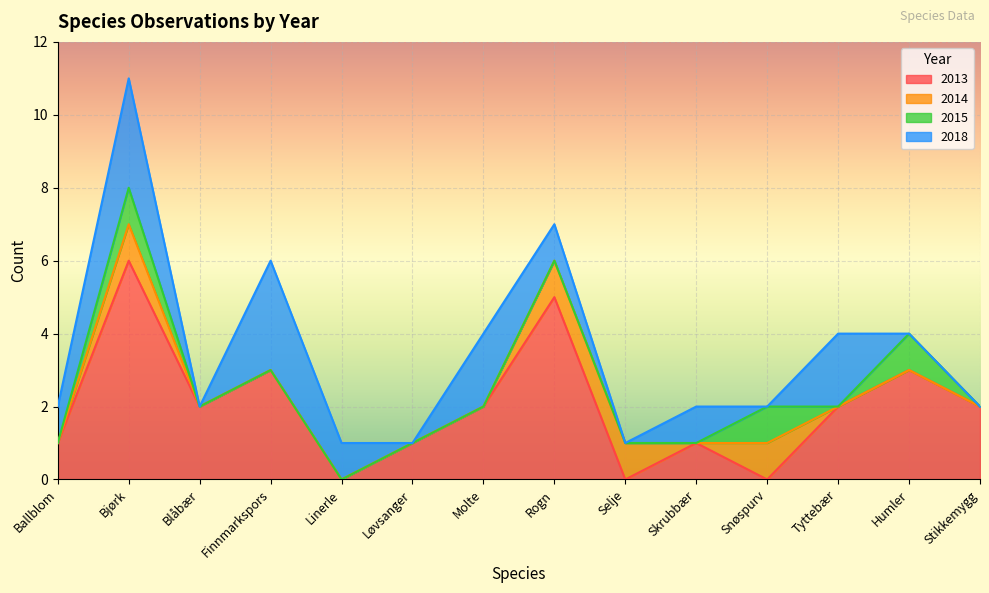

True or false: 2018 has more than 2 points higher than both neighbors.

True